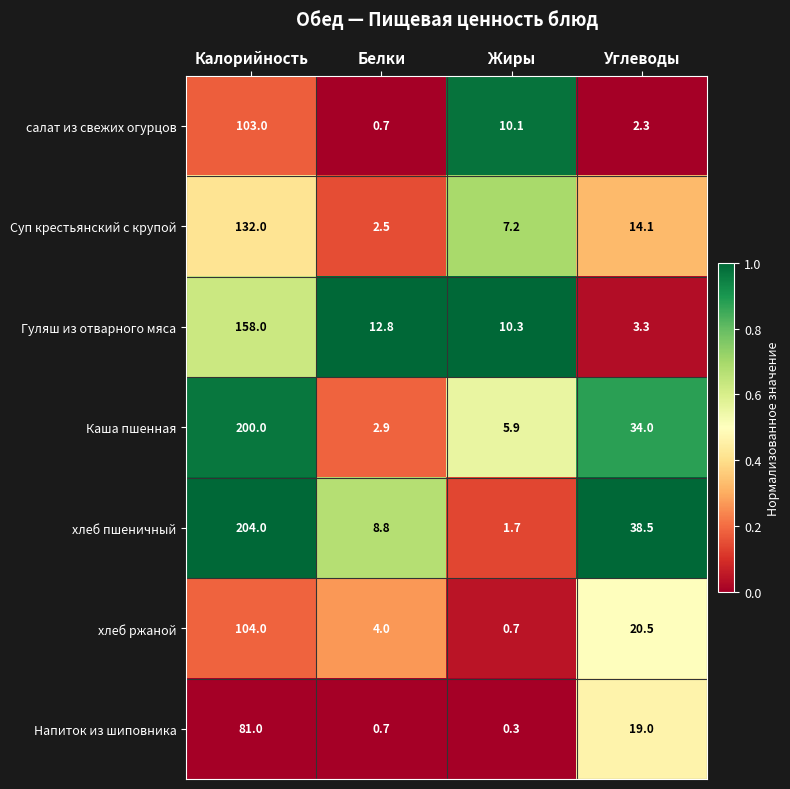

What is the difference between the highest and lowest values at Жиры?

10.0